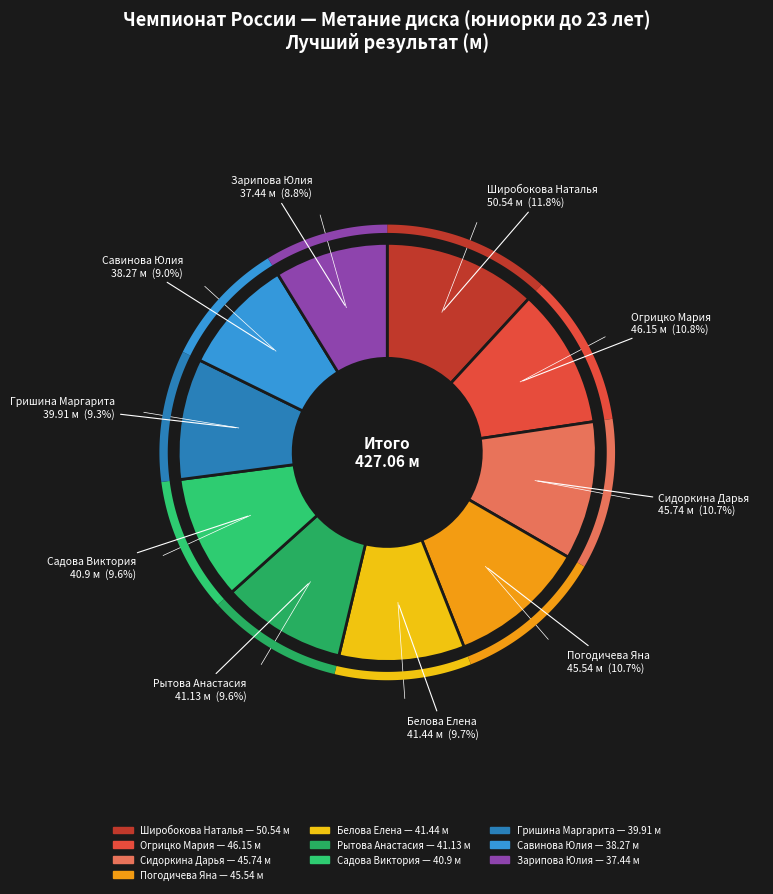

Combined, do Рытова Анастасия and Погодичева Яна account for over 50%?

No